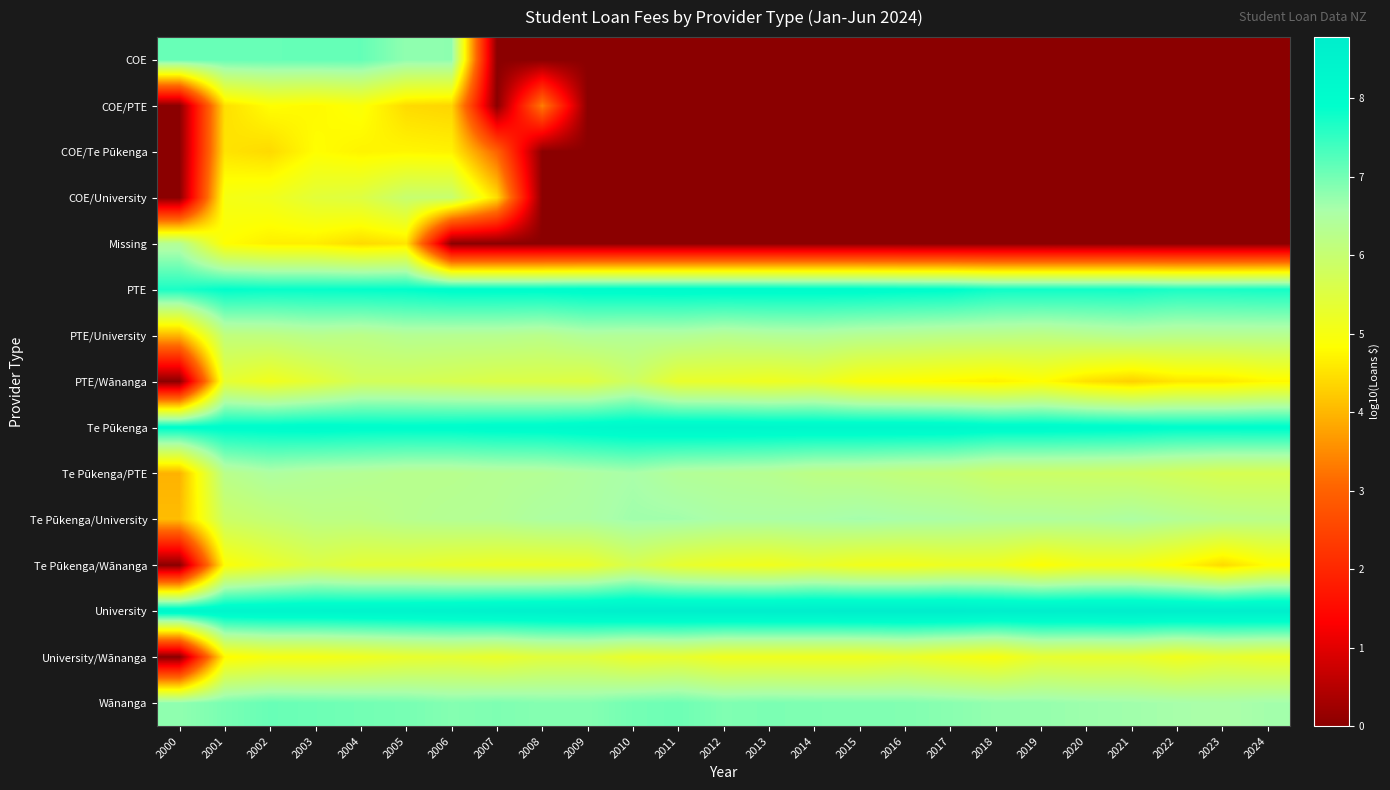

How many data points does each series have?

25